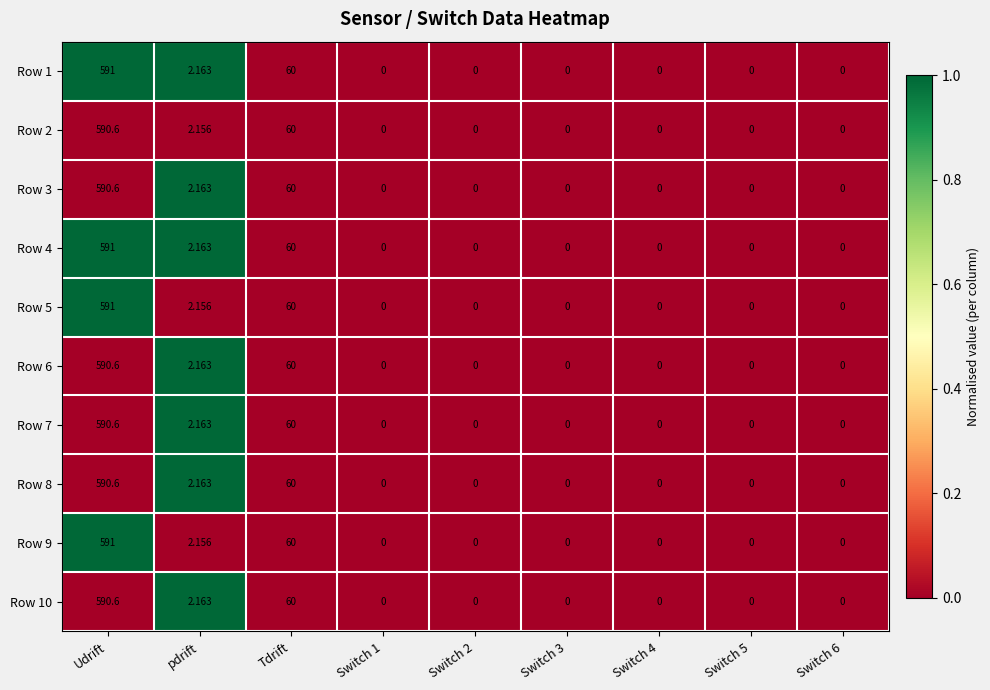

Is the value of Row 3 at Tdrift greater than the value of Row 10 at Switch 5?

Yes